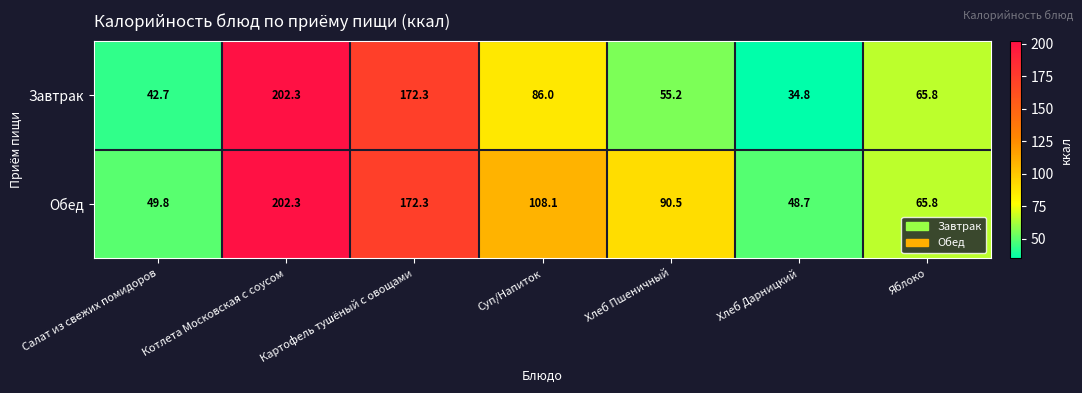

Rank the categories by Обед value from highest to lowest.

Котлета Московская с соусом, Картофель тушёный с овощами, Суп/Напиток, Хлеб Пшеничный, Яблоко, Салат из свежих помидоров, Хлеб Дарницкий